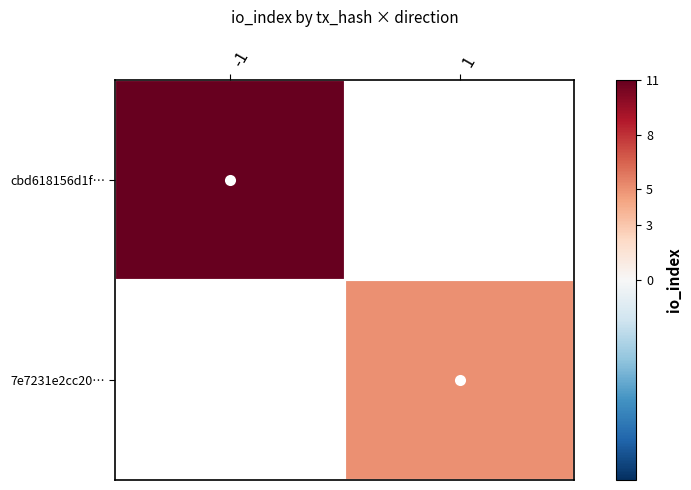

Rank the series by their average value, from highest to lowest.

cbd618156d1f…, 7e7231e2cc20…